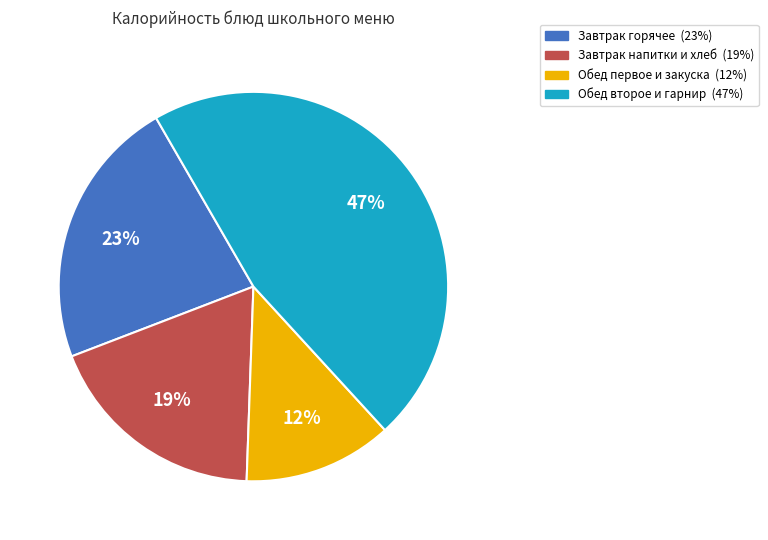

To the nearest percent, what is the average slice percentage?

25%